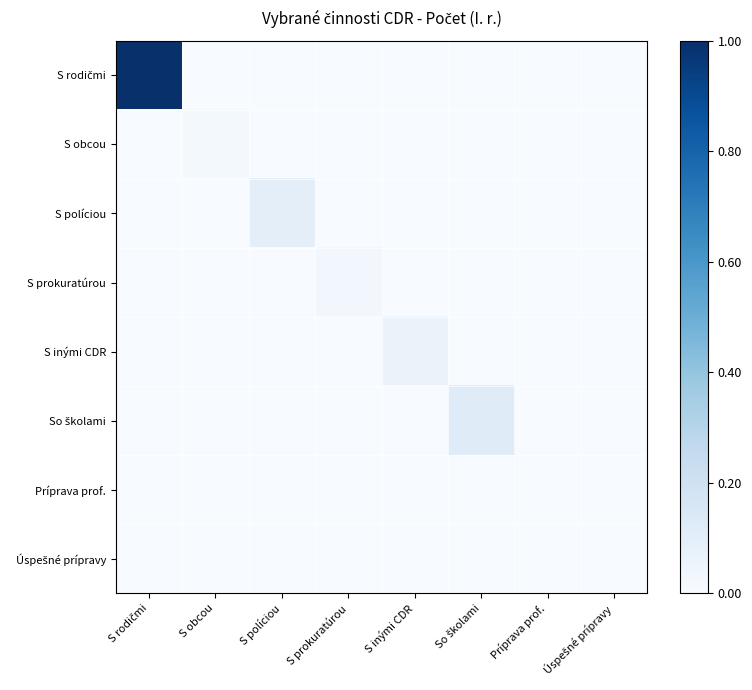

Which series has the largest total across all categories?

S rodičmi